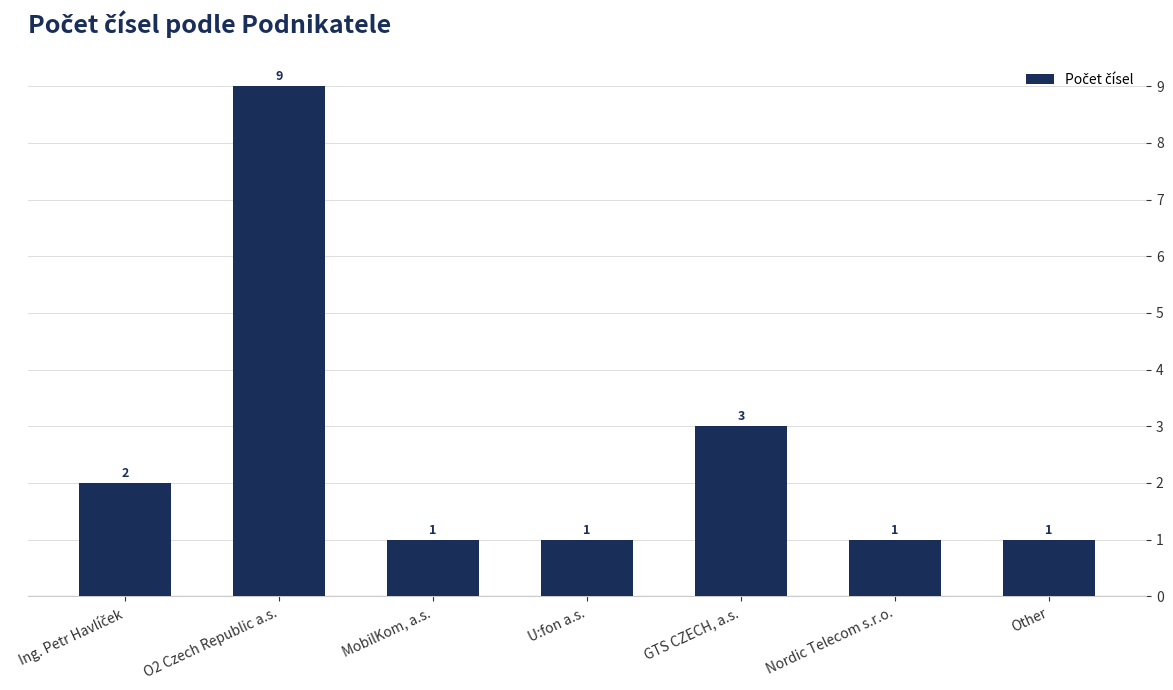

How many values are between 1 and 3?

6